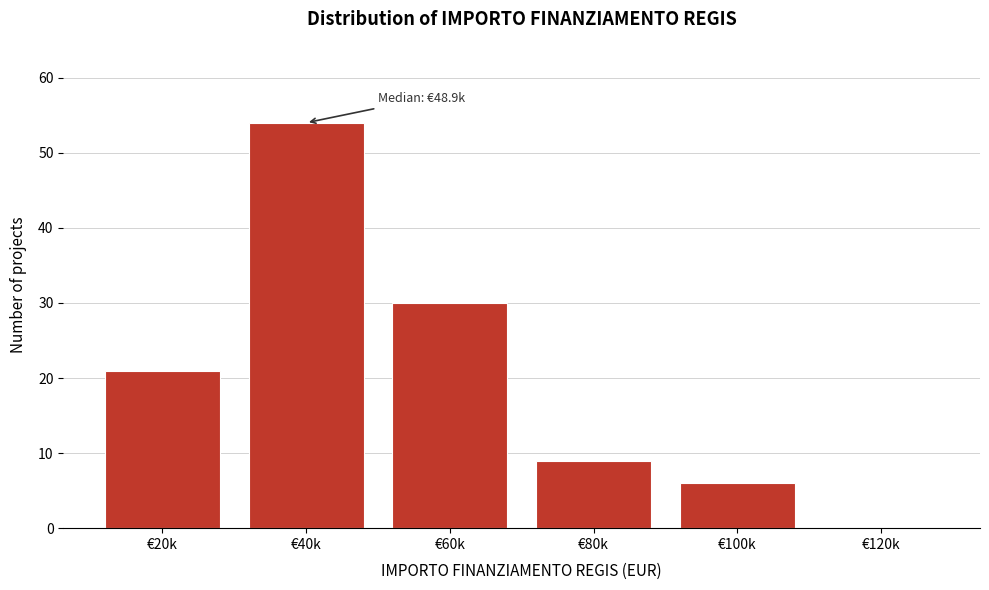

Reading right to left, extract all data points from this chart.

€120k=0	€100k=6	€80k=9	€60k=30	€40k=54	€20k=21